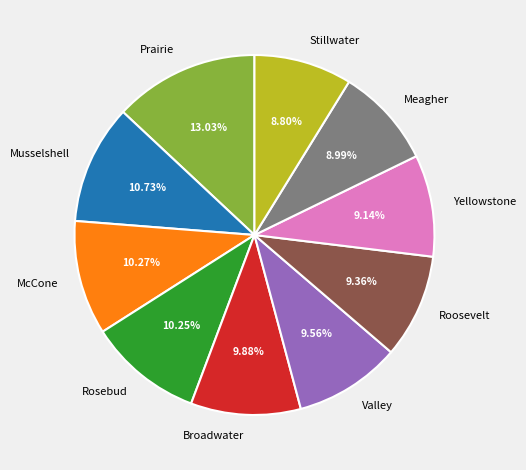

Which category has the biggest portion of the pie?

Prairie